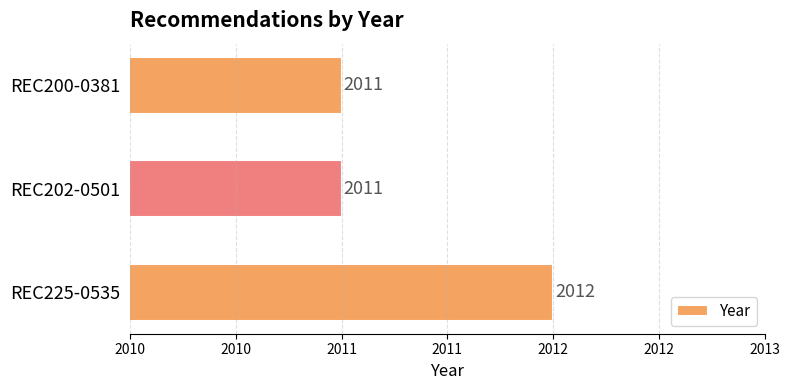

Are the bars horizontal?

Yes